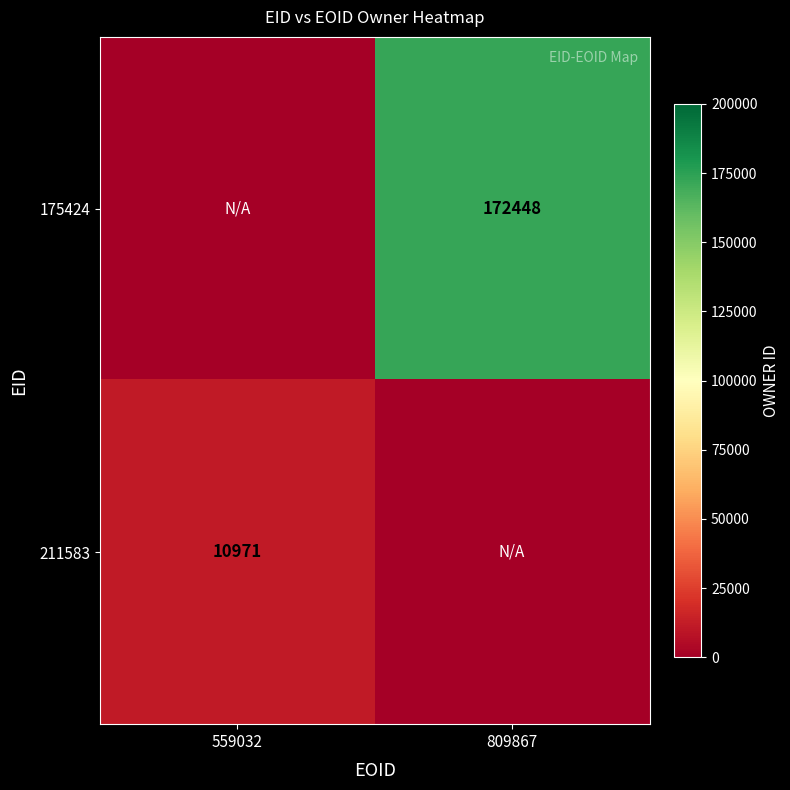

The 211583 series shows 5565 at 559032. True or false?

False